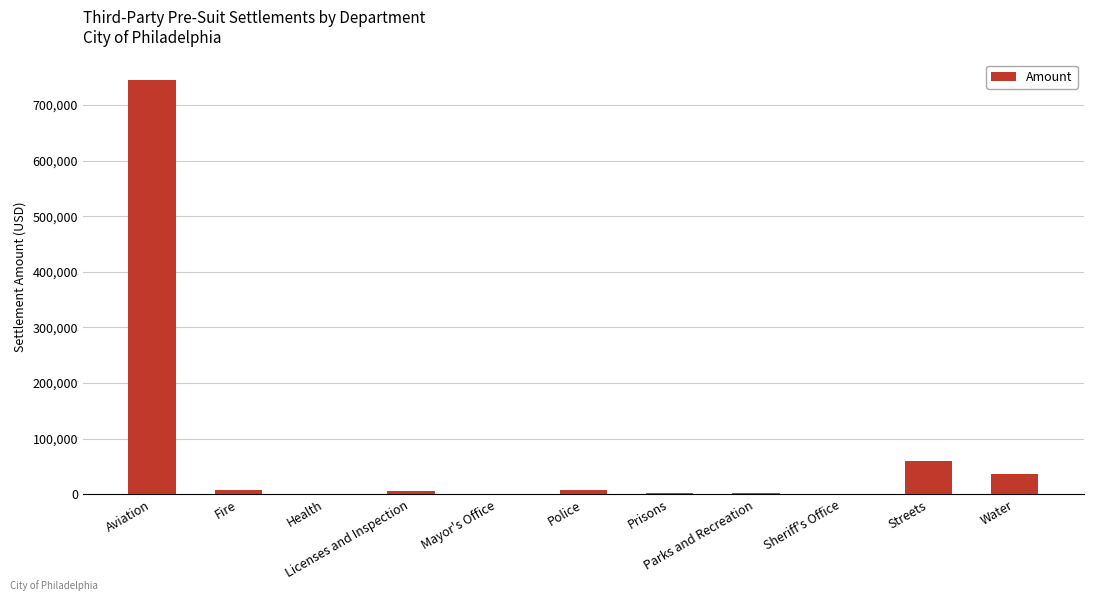

How many data points does each series have?

11